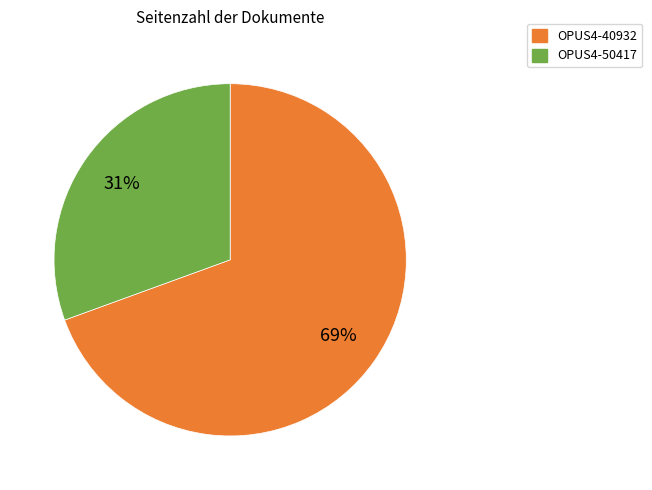

Is it true that OPUS4-50417 is 20% of the pie?

False